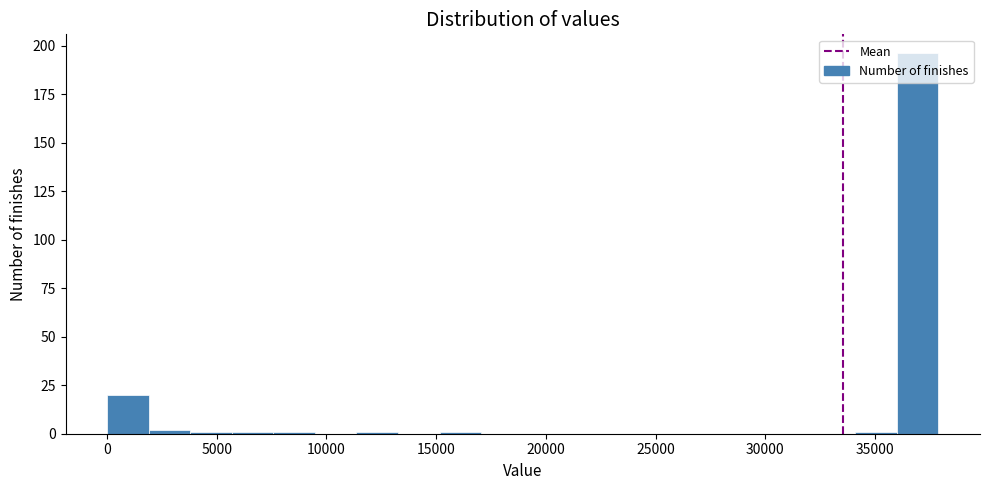

Read against the x-axis, roughly where is the centre of the tallest bar?

37000